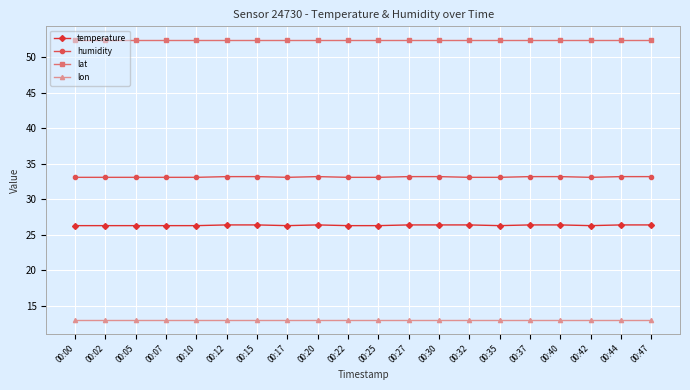

What is the sum of the temperature values at 00:12 and 00:27?

52.8